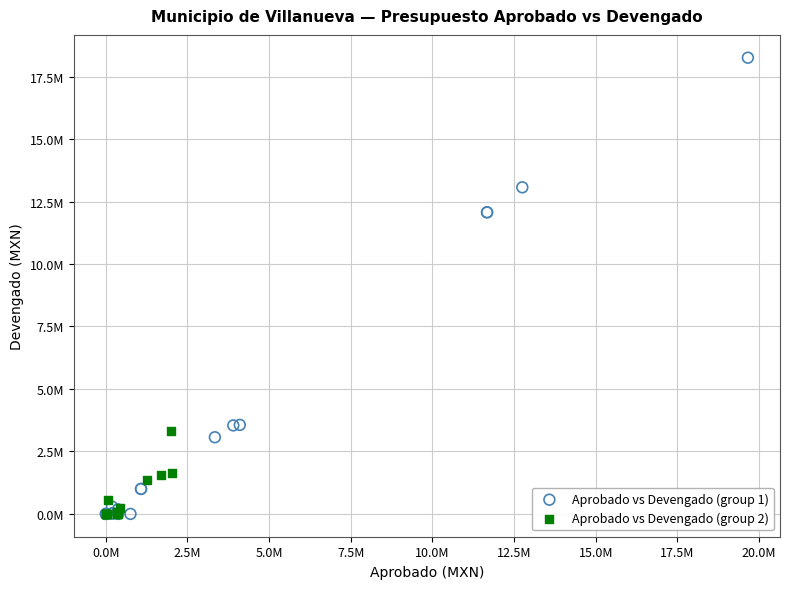

Which series has the widest spread of Y values?

Aprobado vs Devengado (group 1)